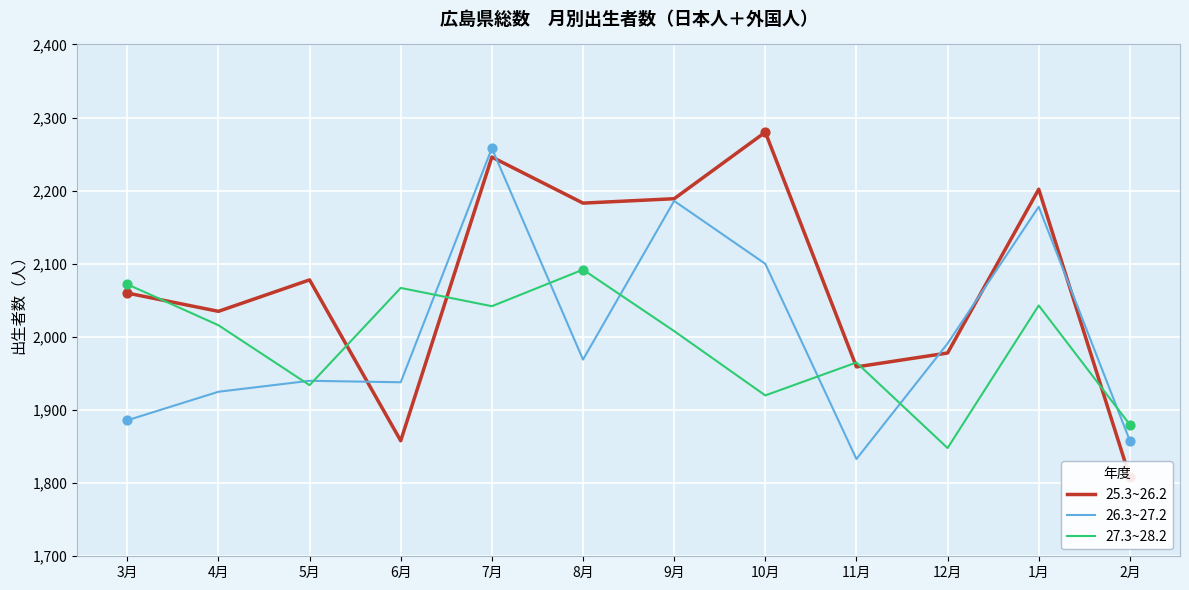

Is the value of 25.3~26.2 at 1月 greater than the value of 27.3~28.2 at 5月?

Yes